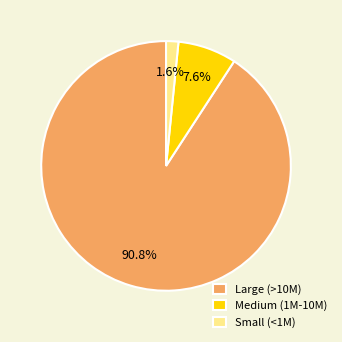

Does Medium (1M-10M) represent more than half of the total?

No